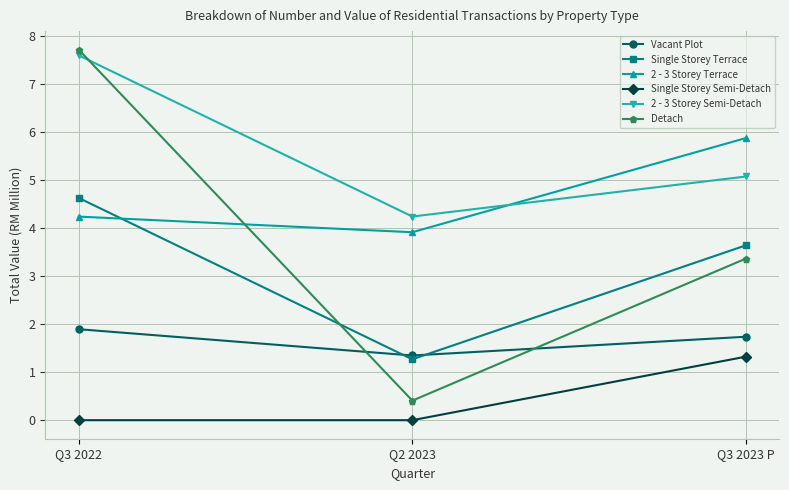

At how many categories does at least one series exceed 5?

2